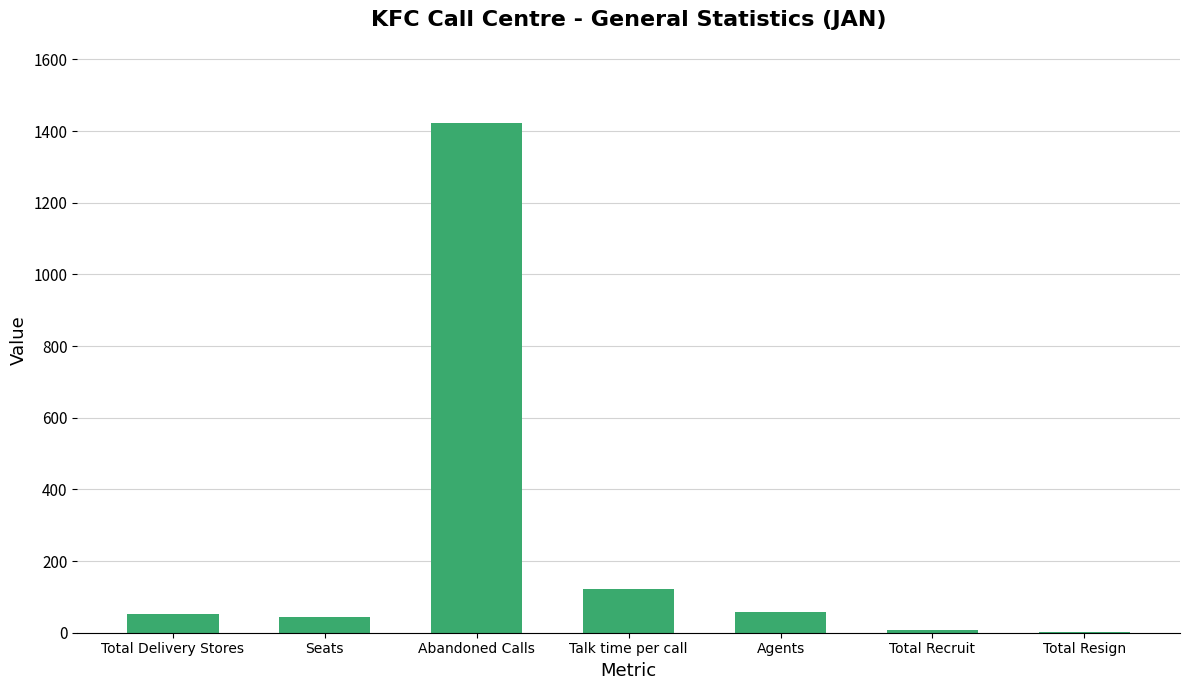

Which label corresponds to the largest value in the chart?

Abandoned Calls